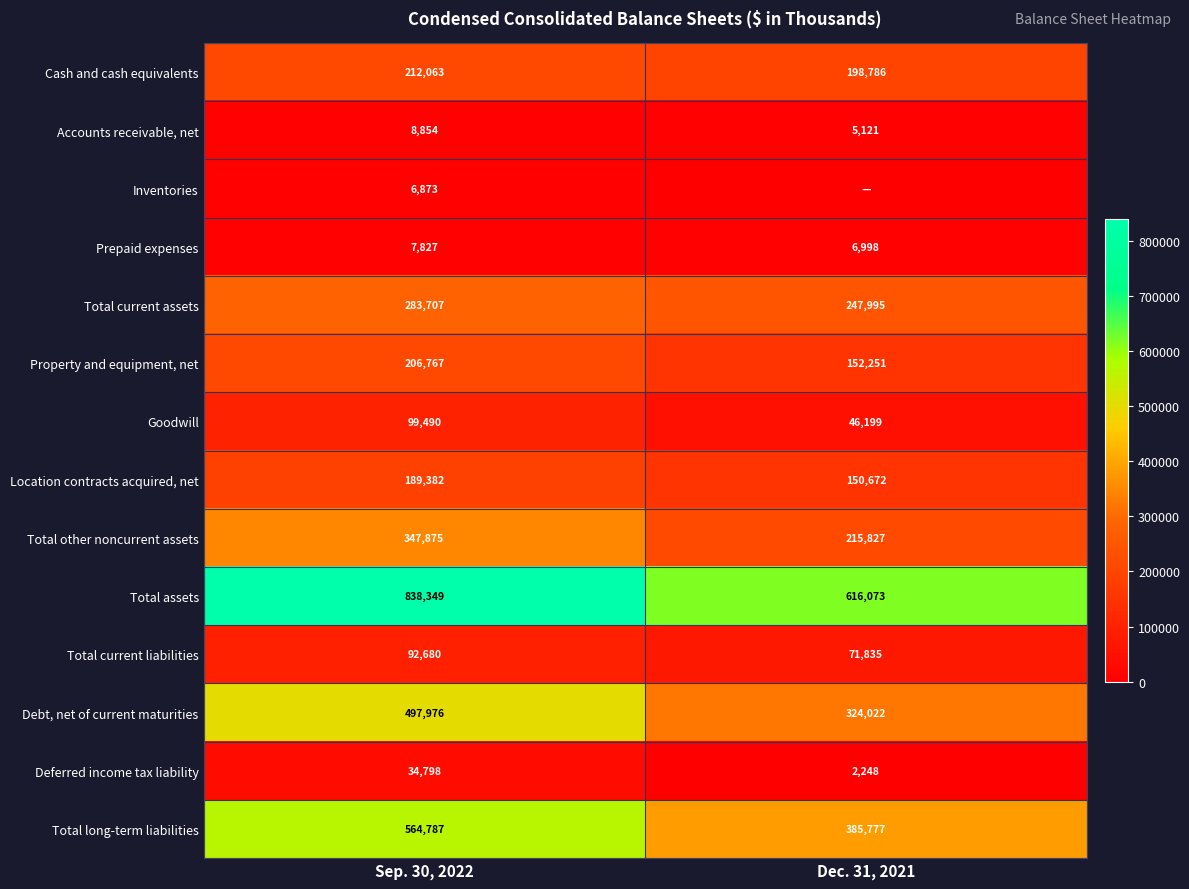

What is the highest value of the Cash and cash equivalents series?

212063